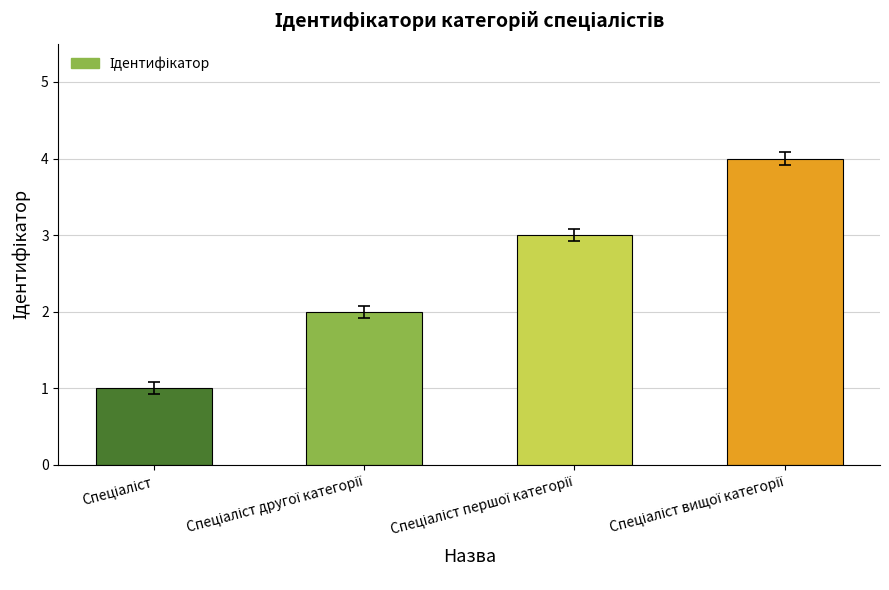

How many bars are there in total?

4